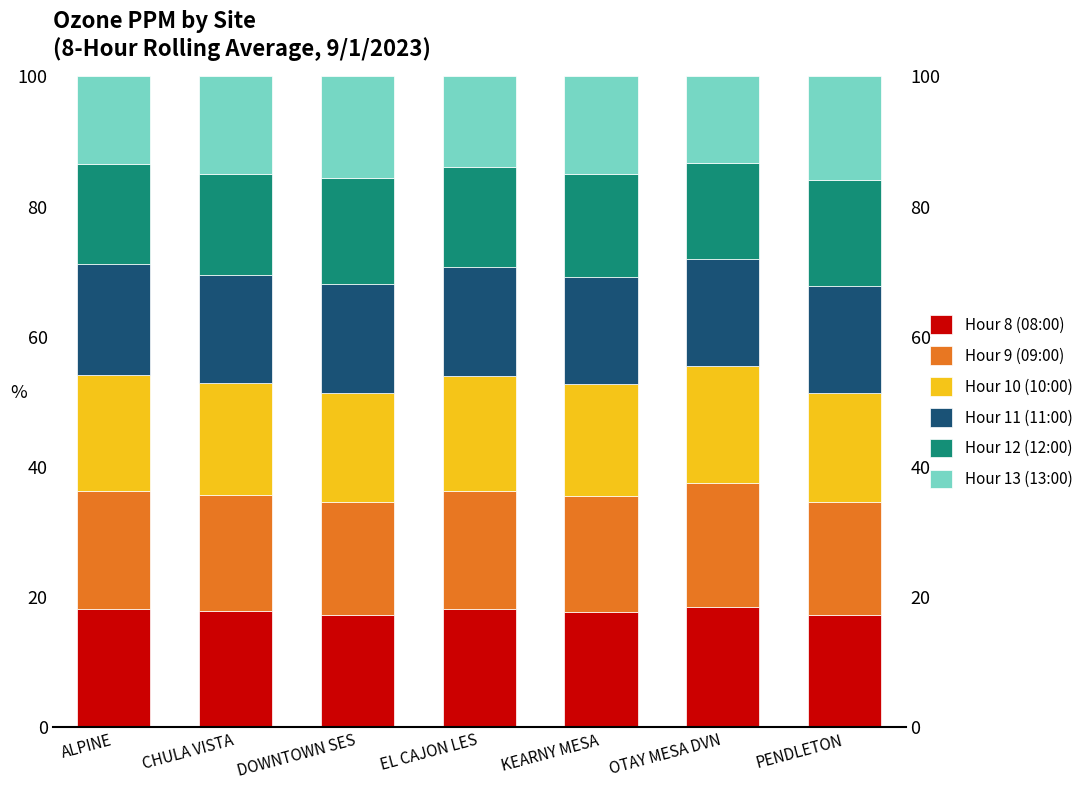

Rank the series at CHULA VISTA from lowest to highest value.

Hour 13 (13:00), Hour 12 (12:00), Hour 11 (11:00), Hour 10 (10:00), Hour 8 (08:00), Hour 9 (09:00)